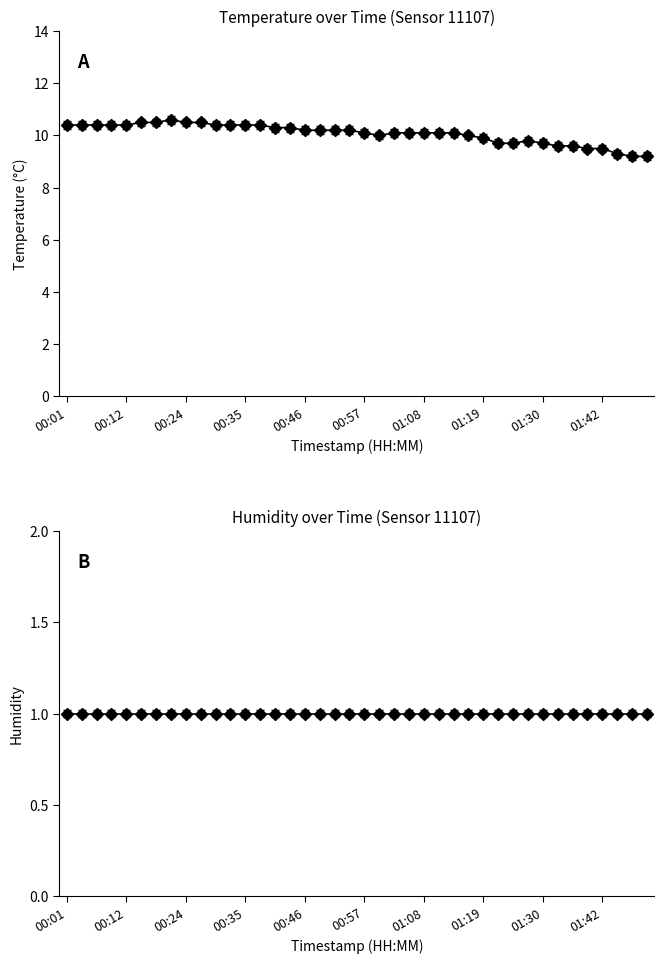

Count the number of categories in the chart.

40